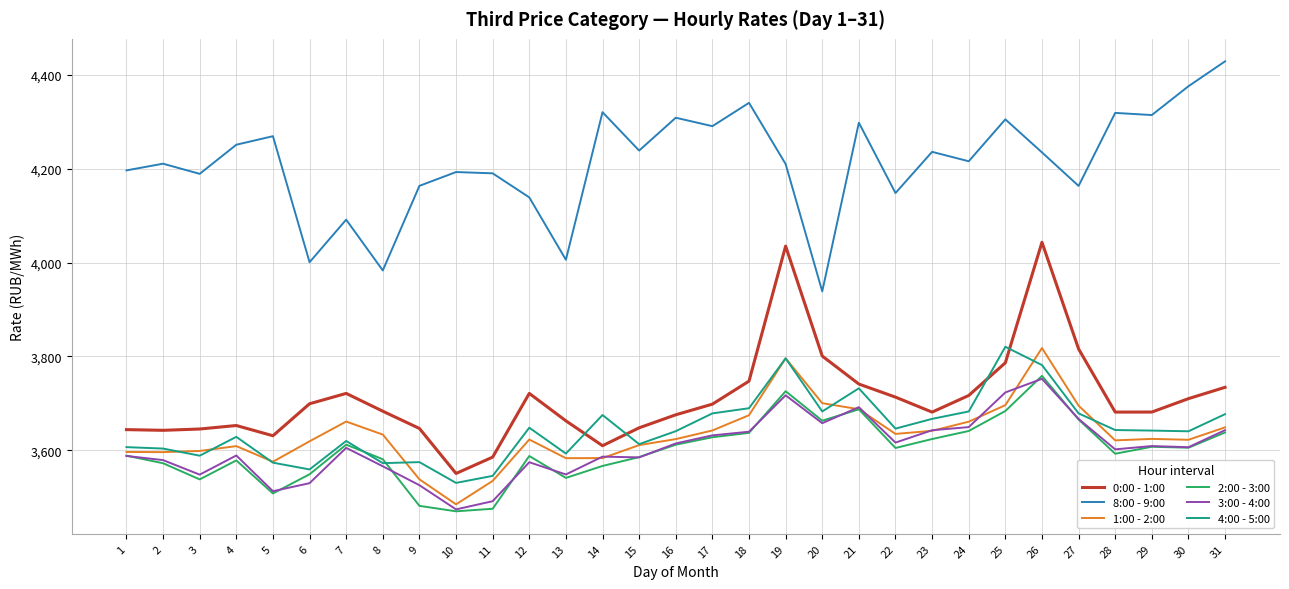

Is it true that 8:00 - 9:00 equals 4148.3 at 22?

True